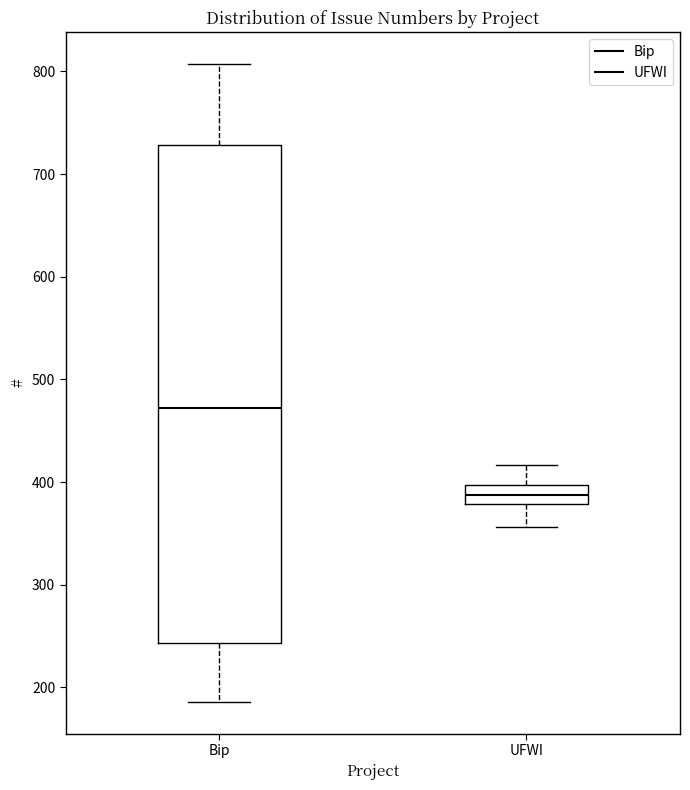

Which box has the lowest median line?

UFWI